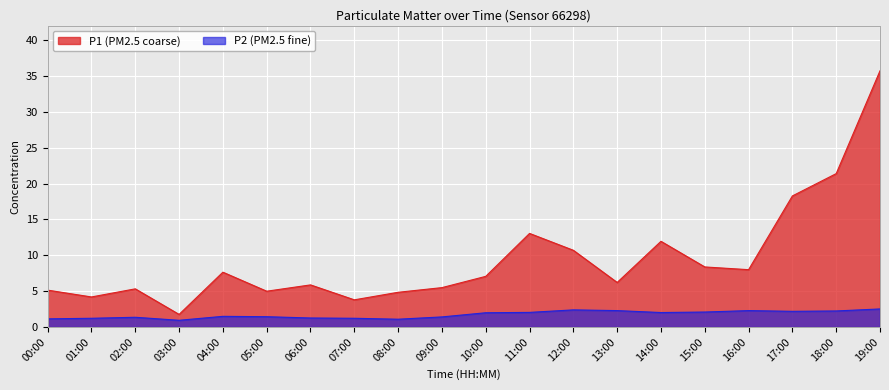

True or false: P1 and P2 intersect in this chart.

False